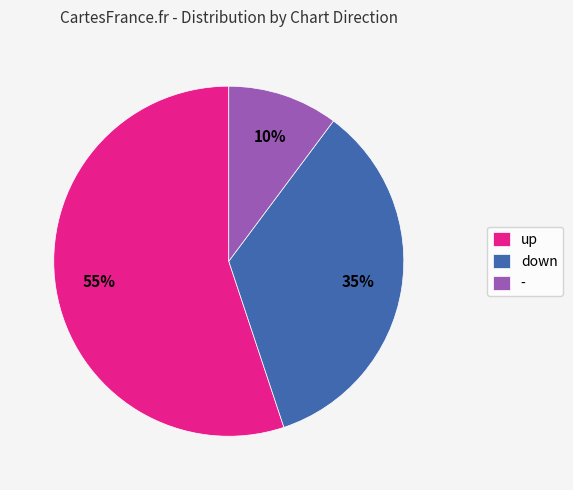

What is the smallest slice in the pie chart?

-